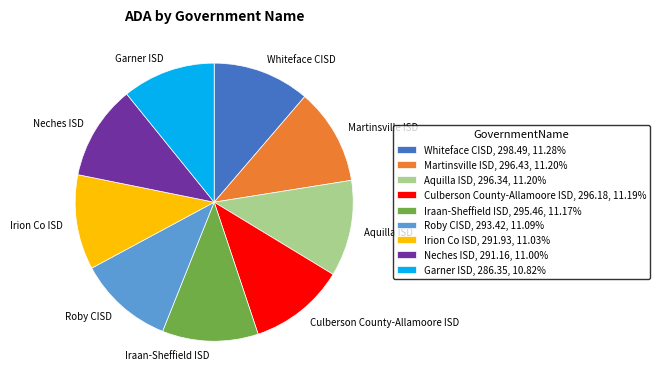

Is it true that Neches ISD is 11% of the pie?

True